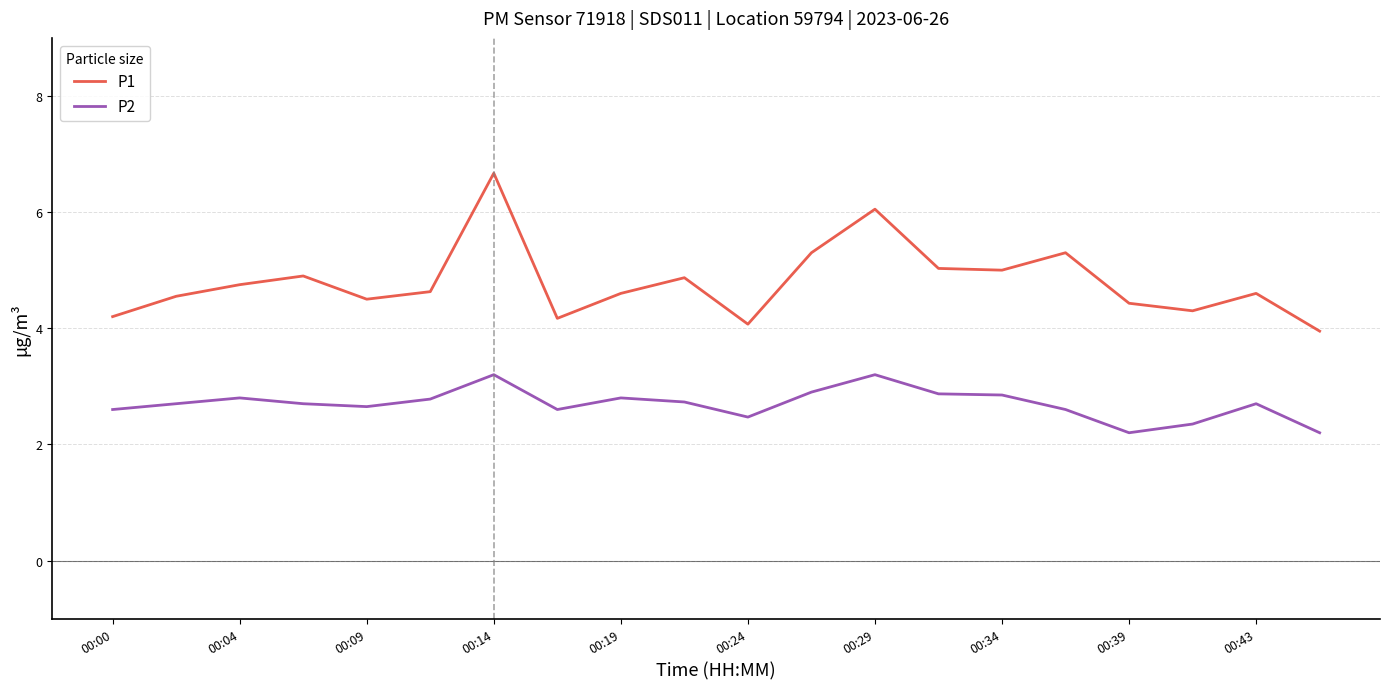

Rank the series by their maximum value, from lowest to highest.

P2, P1